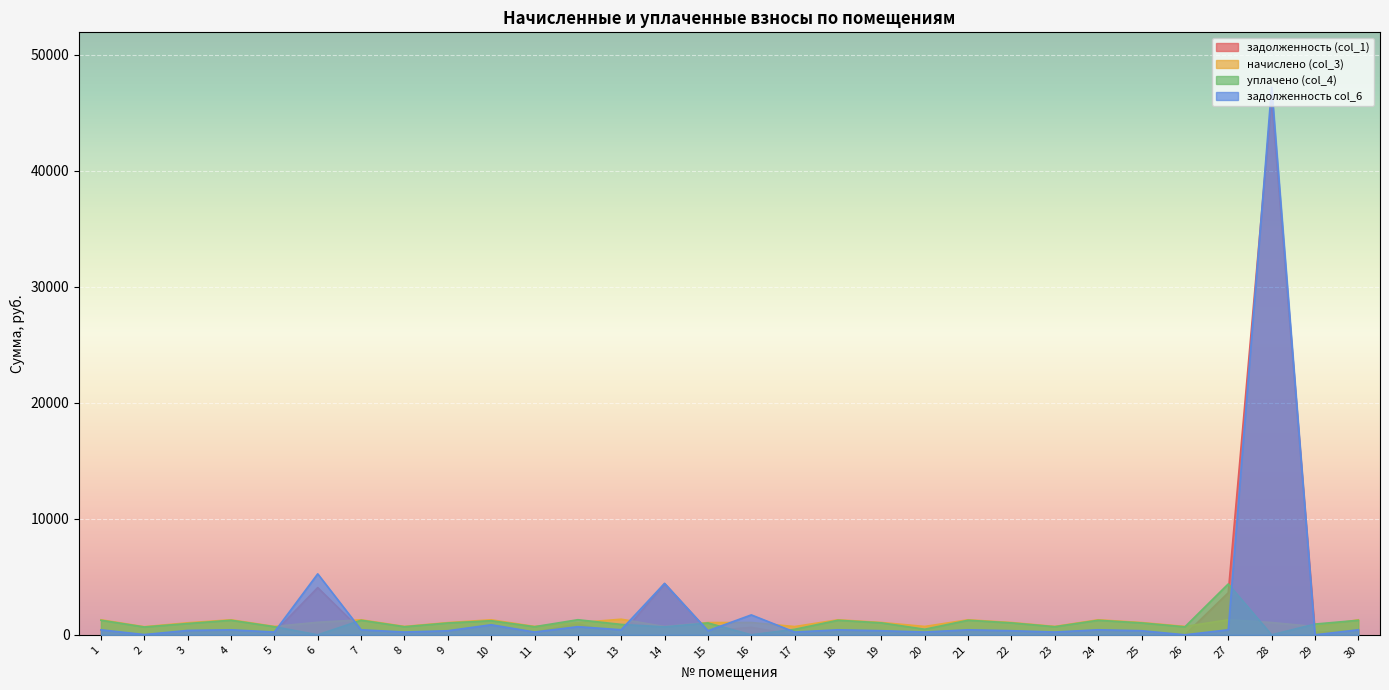

True or false: уплачено (col_4) and начислено (col_3) cross at least once.

True